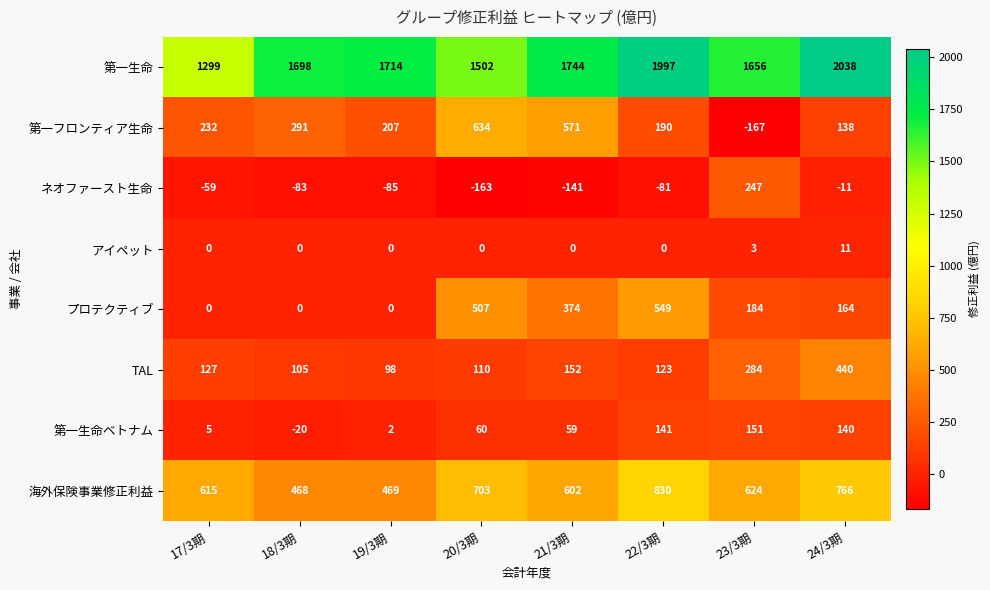

At how many categories does at least one series exceed 1361?

7